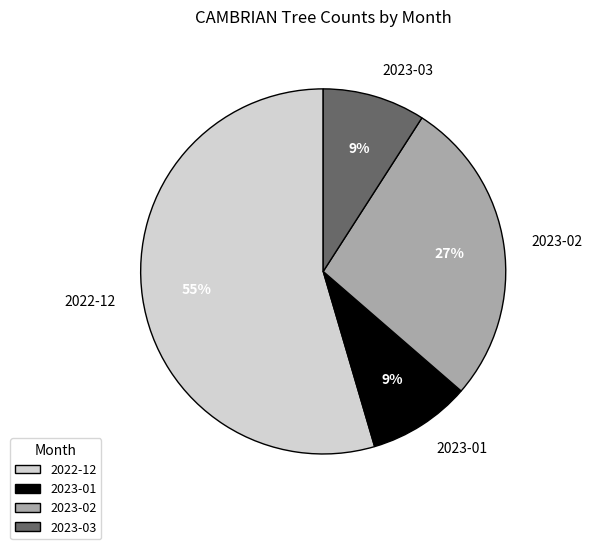

Combined, do 2023-02 and 2023-03 account for over 50%?

No